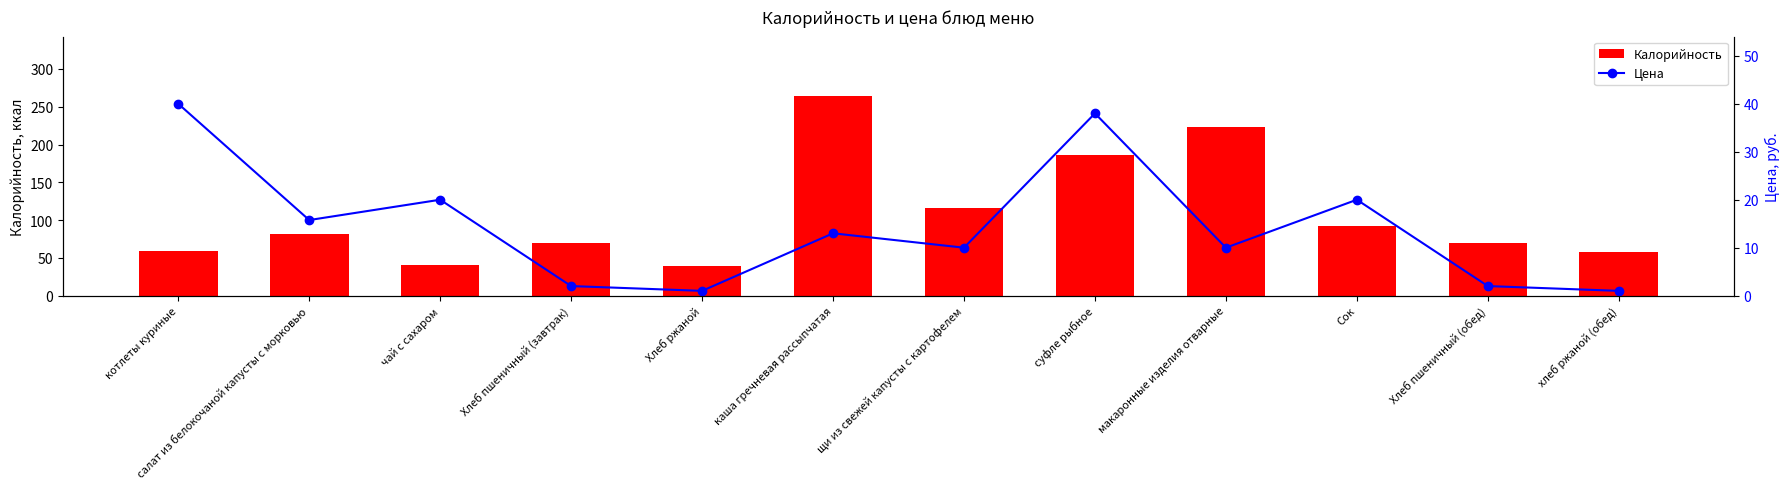

Reading left to right, list all the values displayed in this chart.

Калорийность: котлеты куриные=58.9	салат из белокочаной капусты с морковью=81.5	чай с сахаром=39.9	Хлеб пшеничный (завтрак)=70.3	Хлеб ржаной=38.6	каша гречневая рассыпчатая=263.7	щи из свежей капусты с картофелем=115.5	суфле рыбное=186.0	макаронные изделия отварные=223.1	Сок=92.0	Хлеб пшеничный (обед)=70.3	хлеб ржаной (обед)=57.9
Цена: котлеты куриные=40.0	салат из белокочаной капусты с морковью=15.8	чай с сахаром=20.0	Хлеб пшеничный (завтрак)=2.0	Хлеб ржаной=1.0	каша гречневая рассыпчатая=13.0	щи из свежей капусты с картофелем=10.0	суфле рыбное=38.0	макаронные изделия отварные=10.0	Сок=20.0	Хлеб пшеничный (обед)=2.0	хлеб ржаной (обед)=1.0